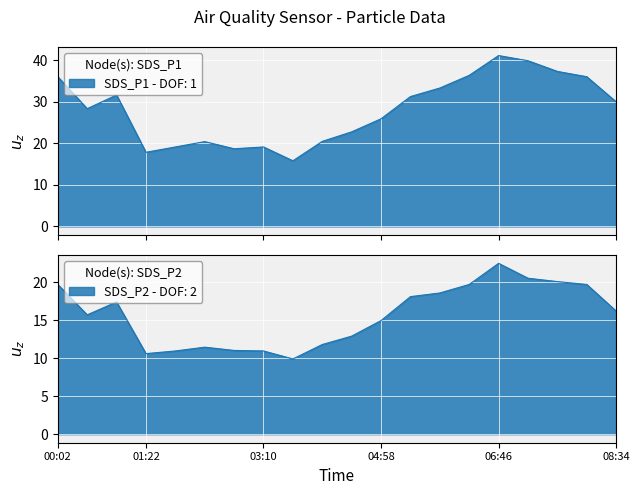

How many categories are shown in the chart?

20